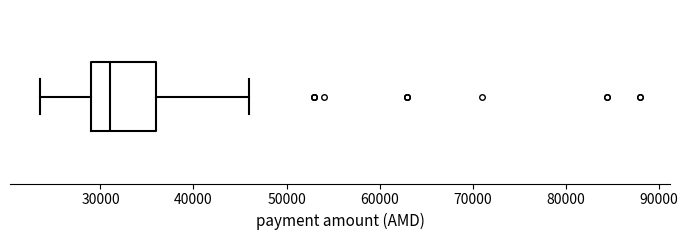

Read this box plot against the x-axis: the position of the median line, the range covered by the box, and the ends of both whiskers. The values are not printed on the chart, so give them approximately, as read against the axis.

median 31000, box 29000 to 36000, whiskers 24000 to 46000